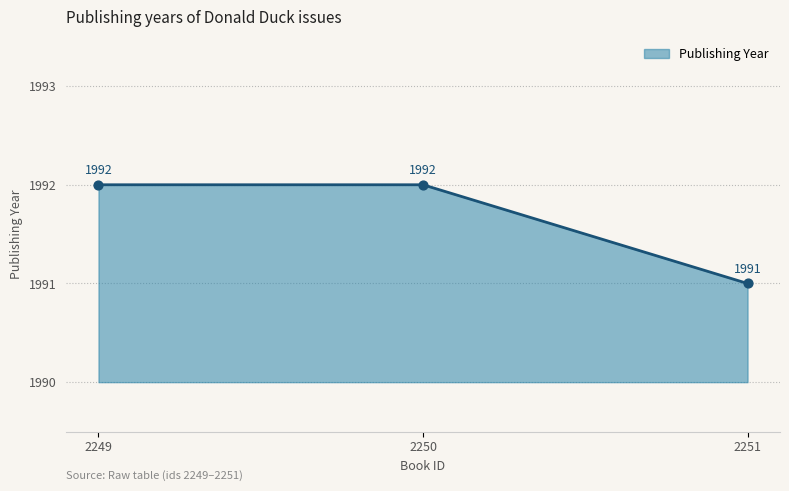

What is the change in value from 2250 to 2251?

-1